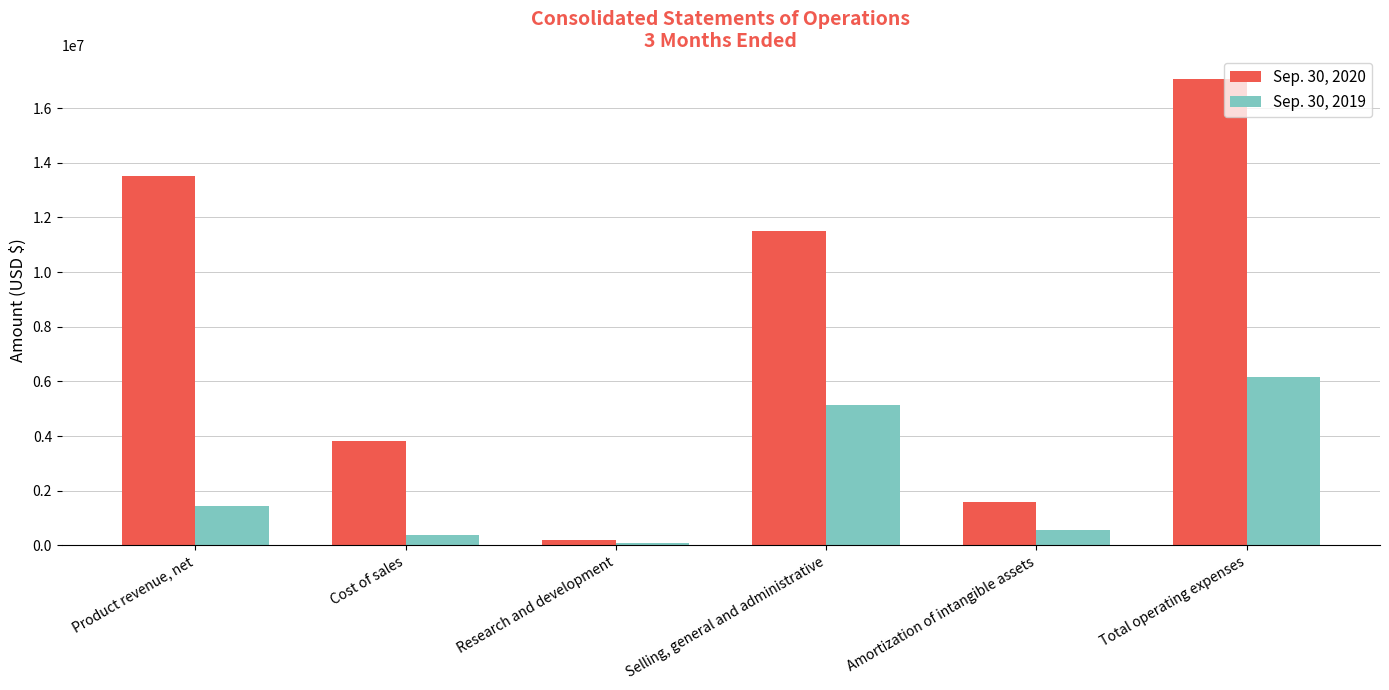

What is the label of the 1st bar from the right?

Total operating expenses